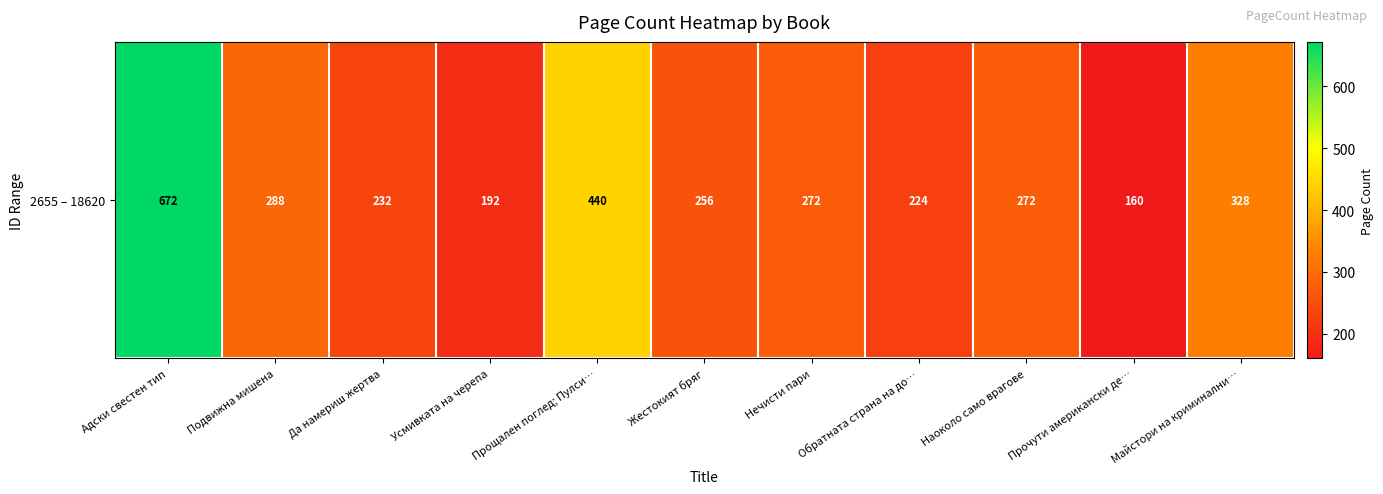

What is the average value?

303